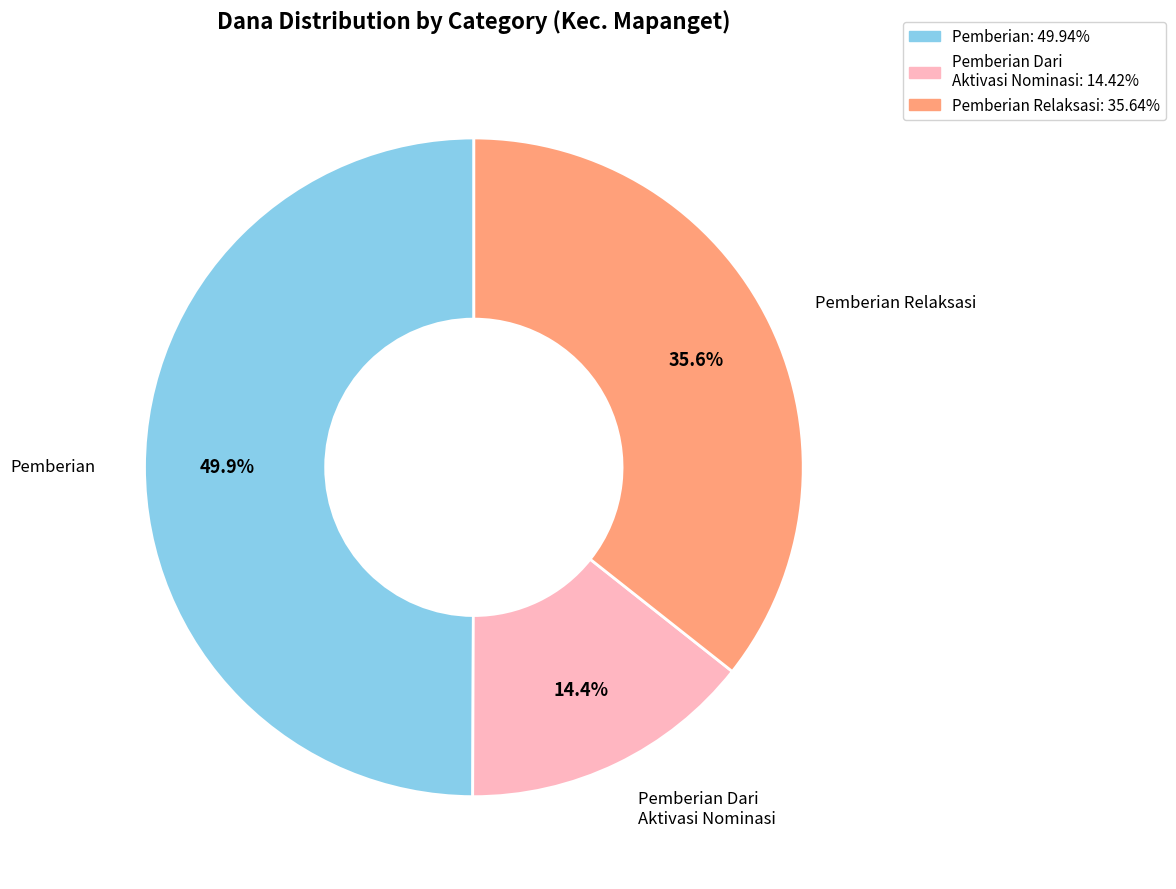

Does Pemberian Dari Aktivasi Nominasi: 14.42% represent more than half of the total?

No